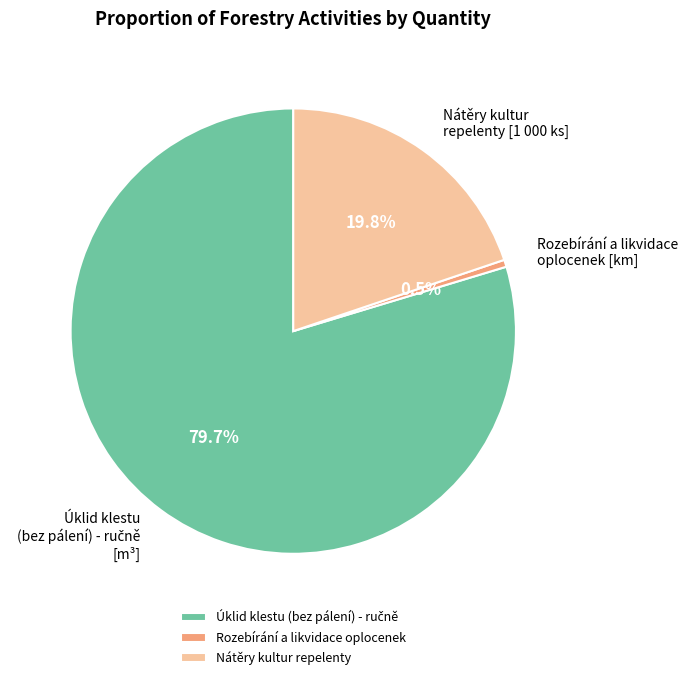

Count the number of slices in the pie.

3